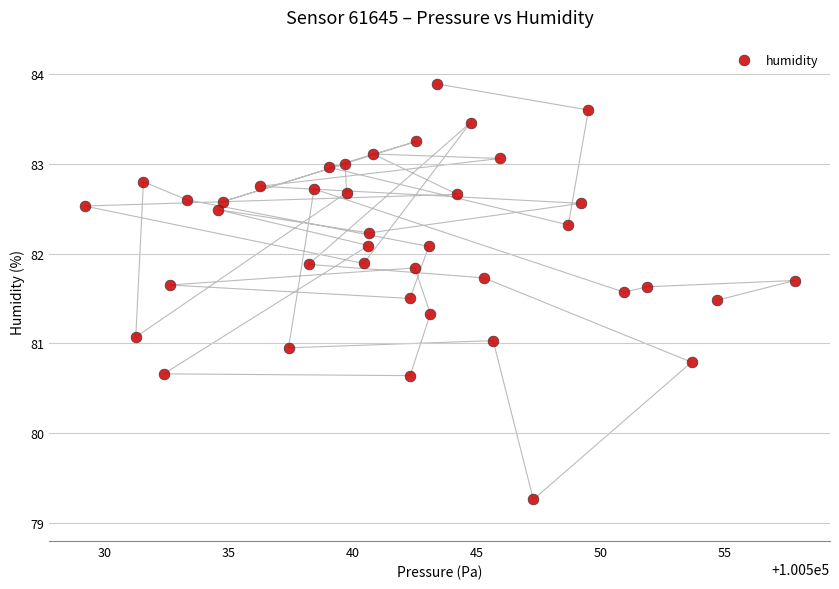

What is the range of X values (max minus min)?

28.6